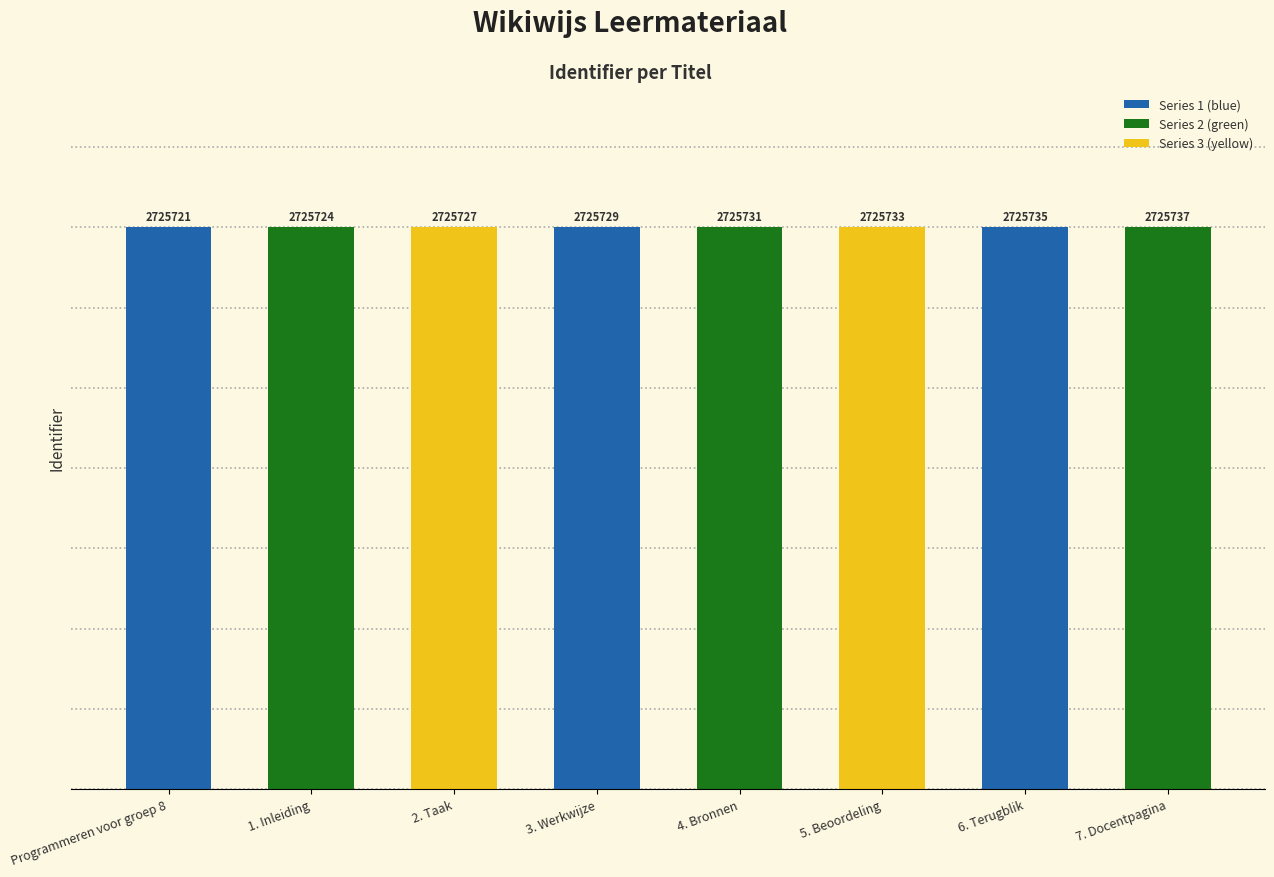

Which category has the highest value across all series?

7. Docentpagina